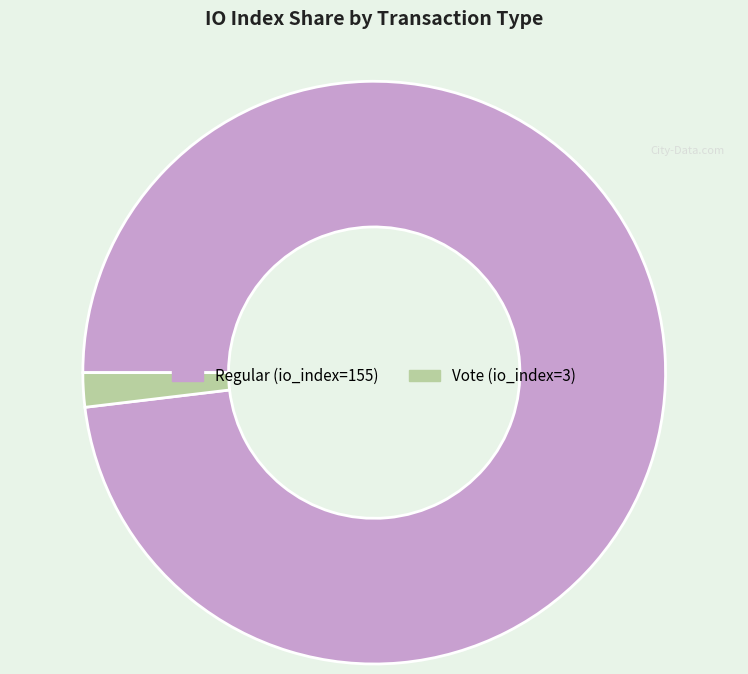

Does any single category account for the majority?

Yes